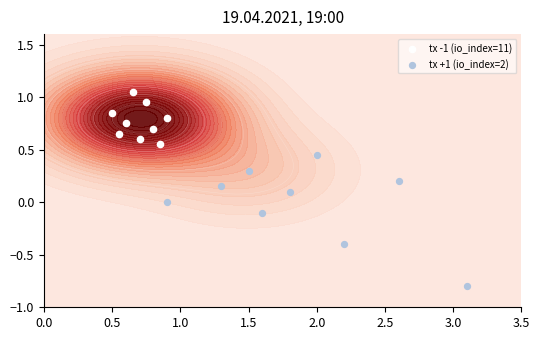

At how many categories does at least one series exceed 0?

9